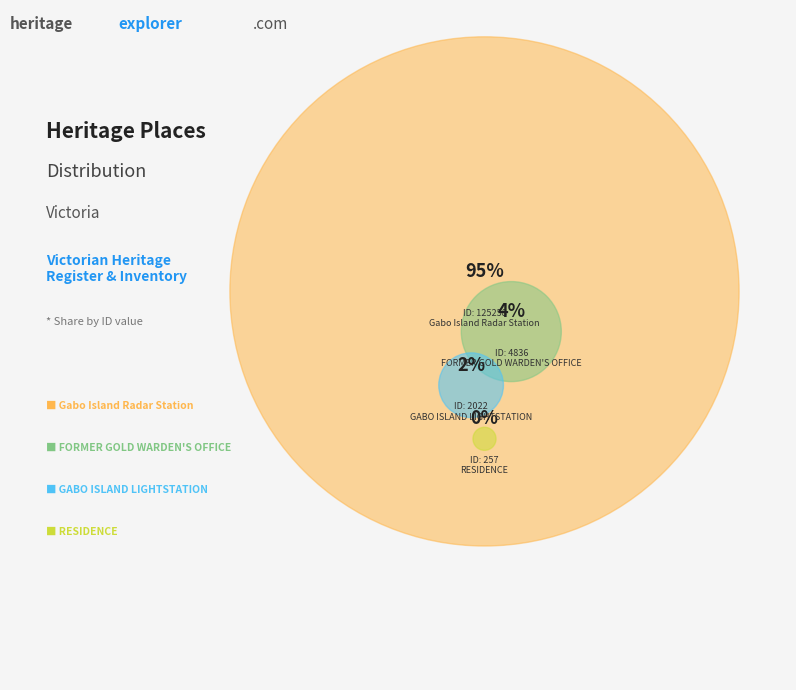

Combined, what portion of the pie is RESIDENCE and Gabo Island Radar Station?

94.8%